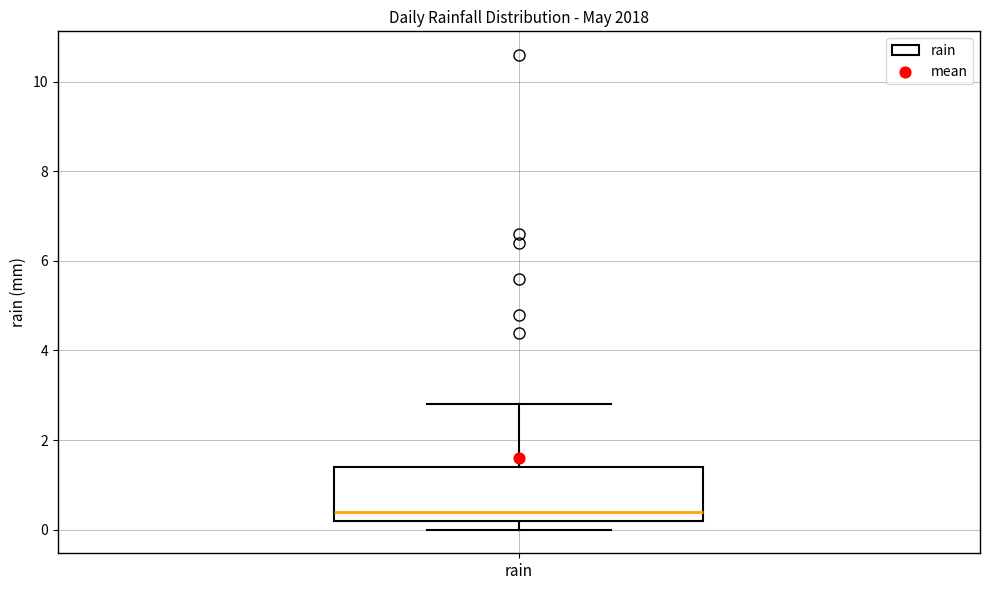

Where is the upper edge of the box for rain on the y-axis? The values are not printed on the chart, so give them approximately, as read against the axis.

1.4